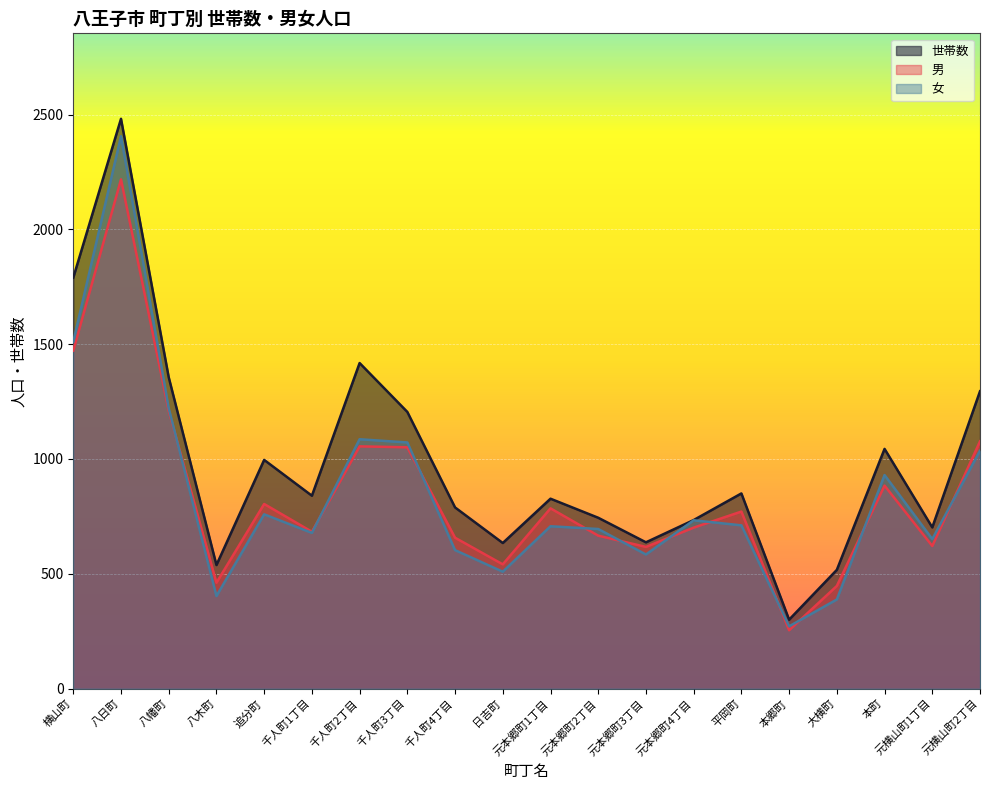

What is the label of the 12th point from the right?

千人町4丁目